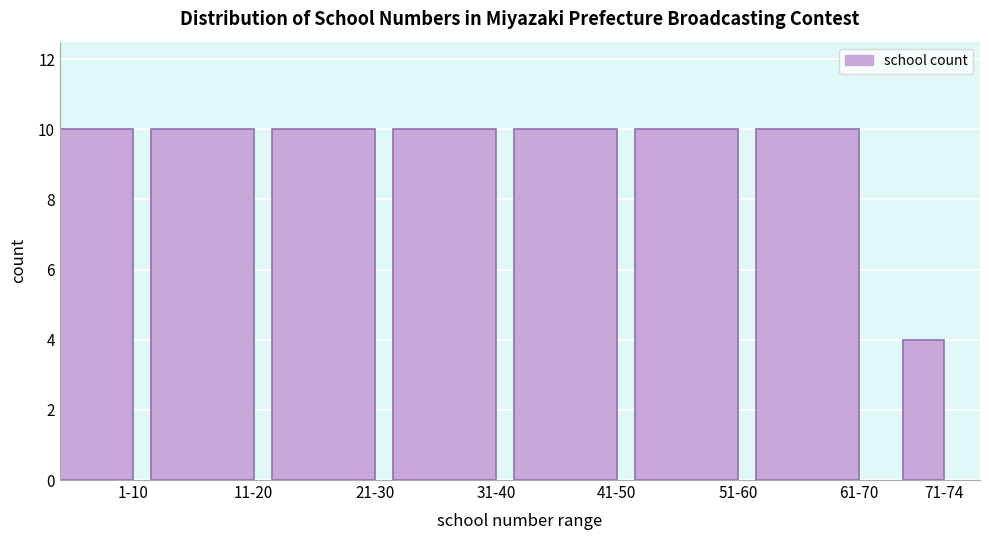

Reading left to right, list all the values displayed in this chart.

10	10	10	10	10	10	10	4